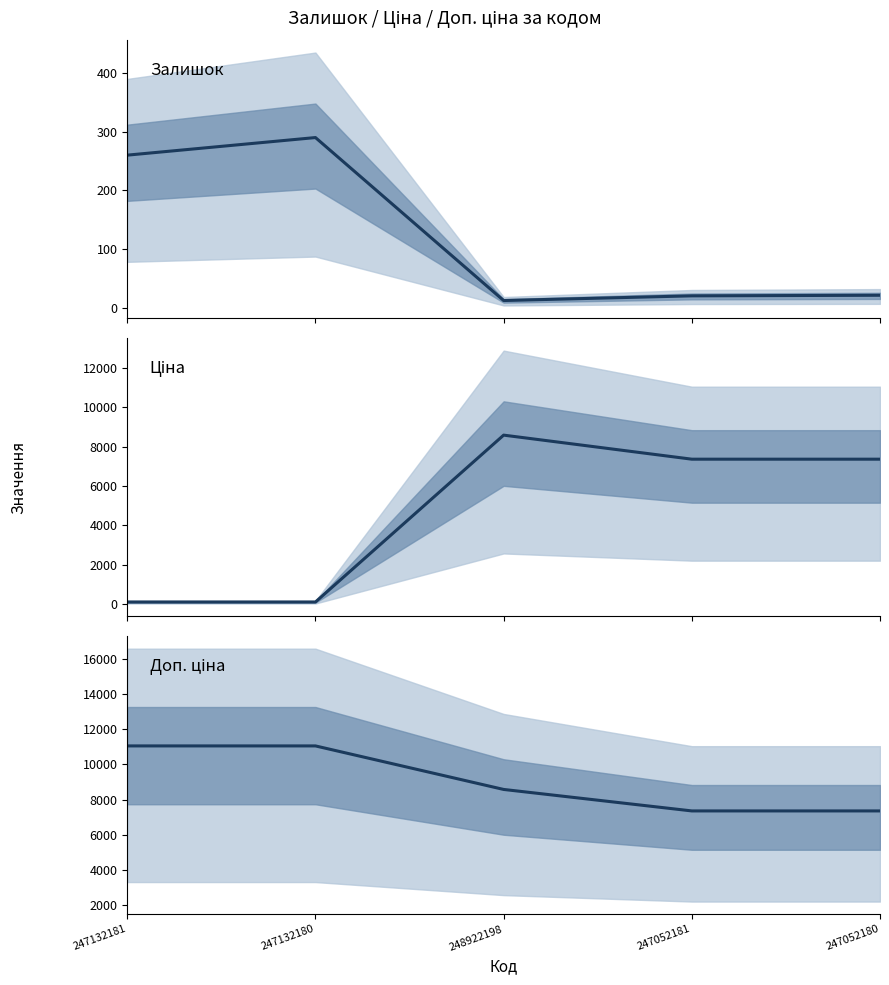

What are all the series names shown in the legend?

Залишок, Ціна, Доп. ціна